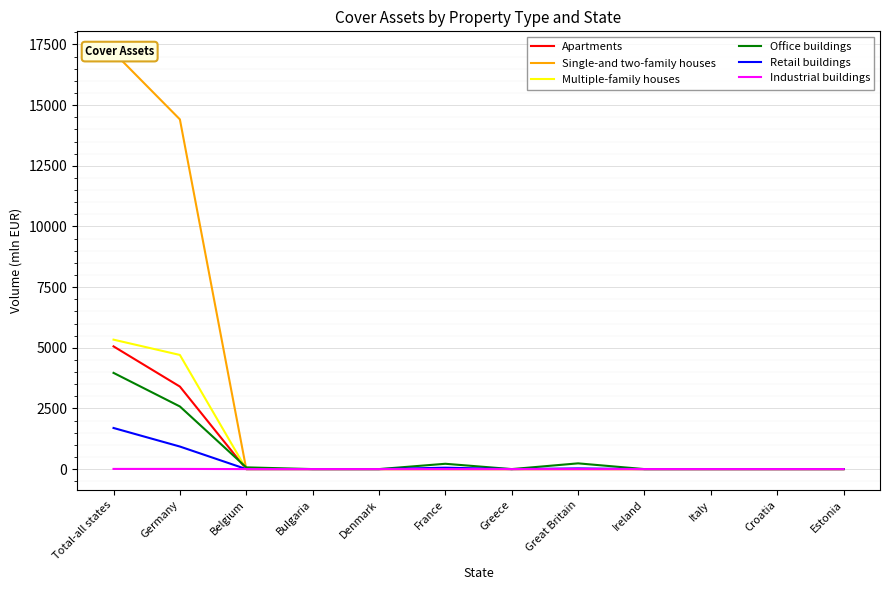

True or false: Single-and two-family houses has a value of 0.0 at France.

True